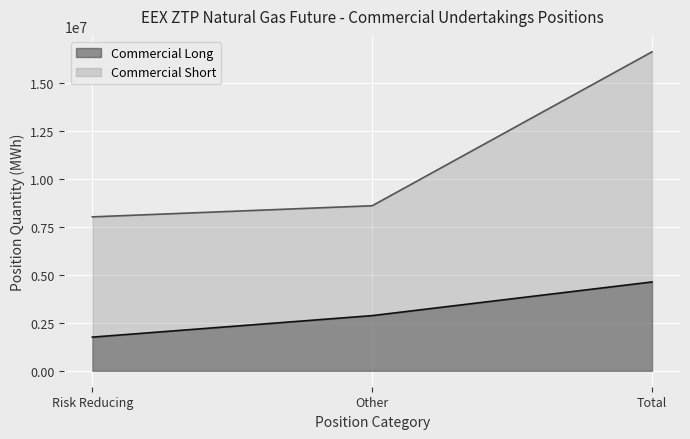

True or false: Commercial Long has a value of 740402 at Risk Reducing.

False